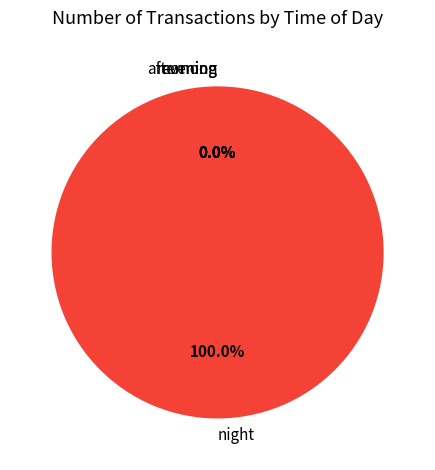

What percentage is NOT represented by 34?

97.5%